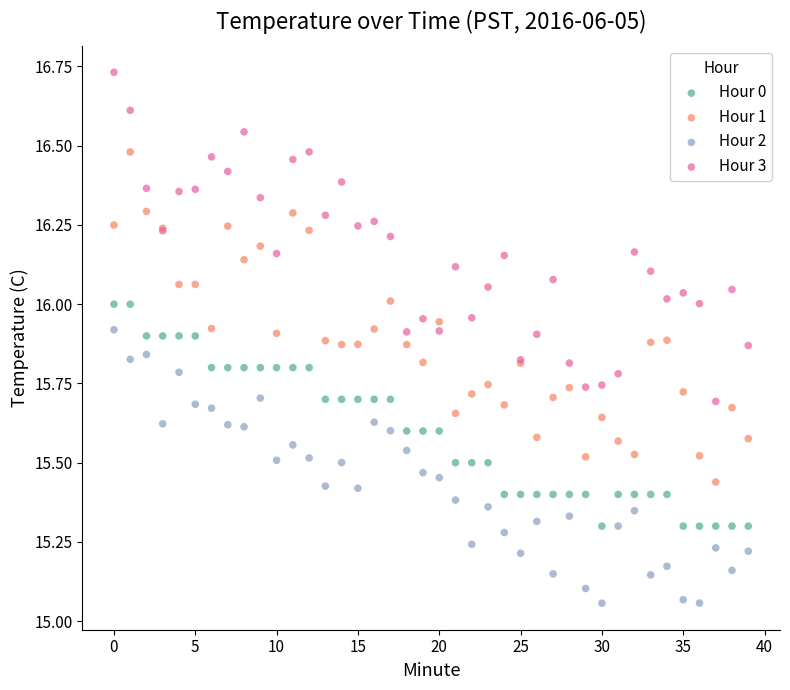

Which series reaches the minimum Y coordinate?

Hour 2